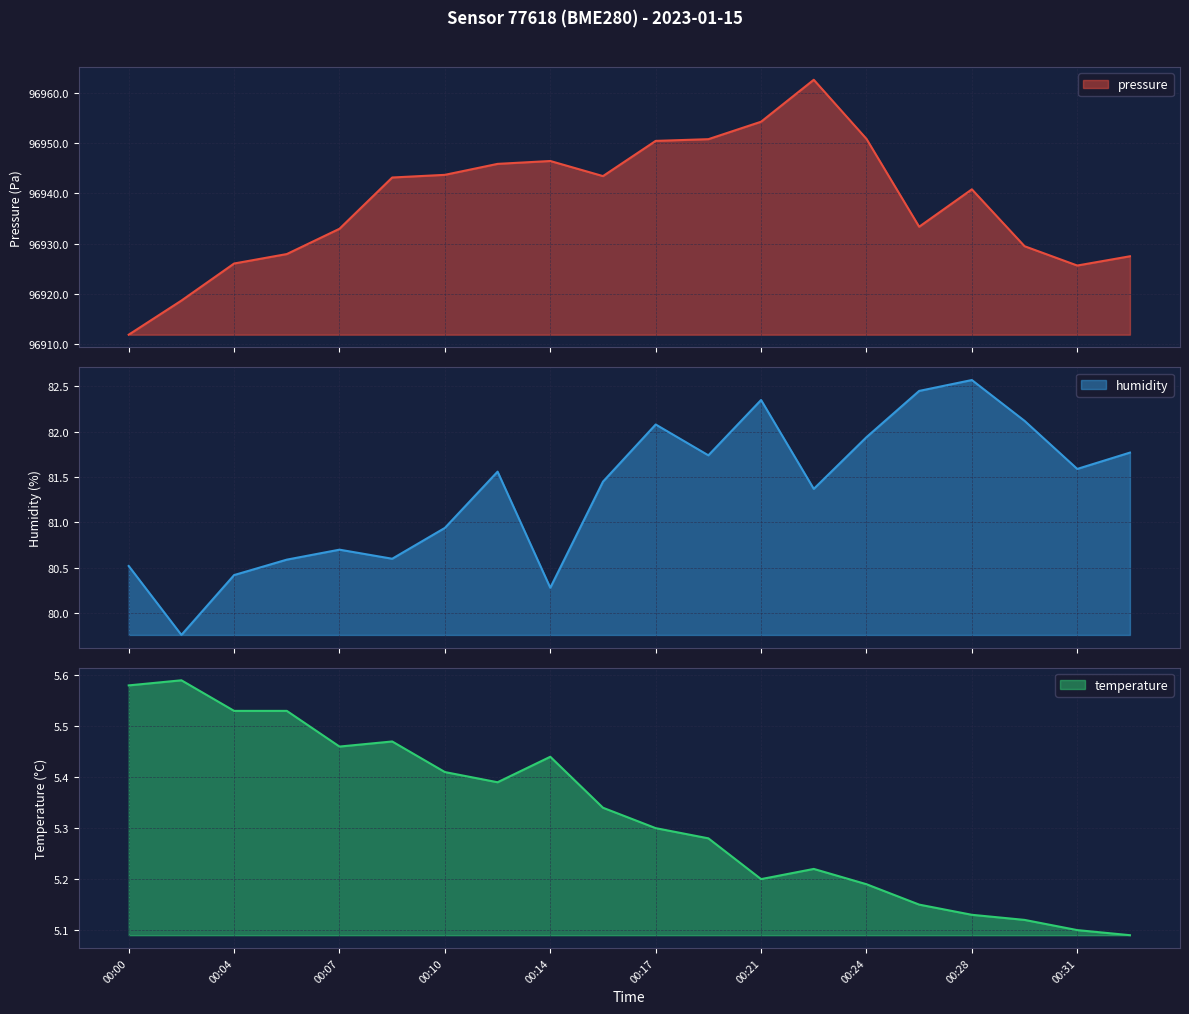

Is the value of temperature at 00:07 greater than the value of humidity at 00:10?

No